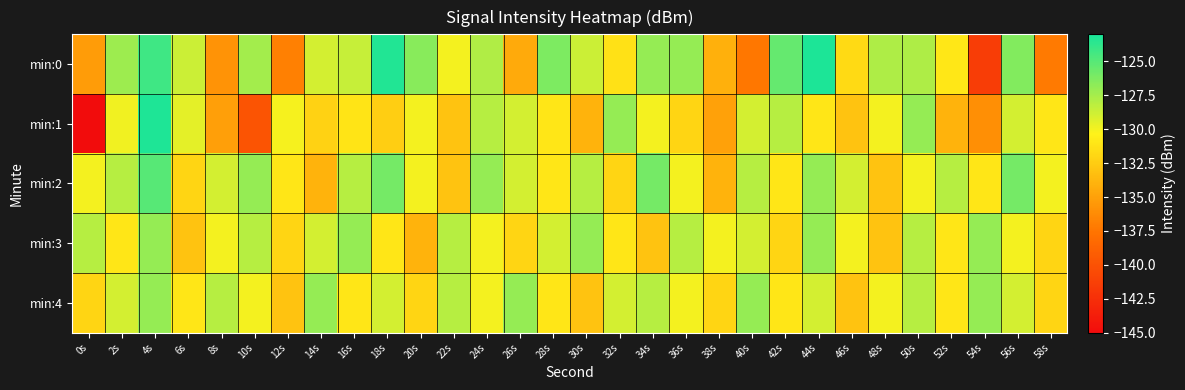

Which series has the widest spread of values?

min:1